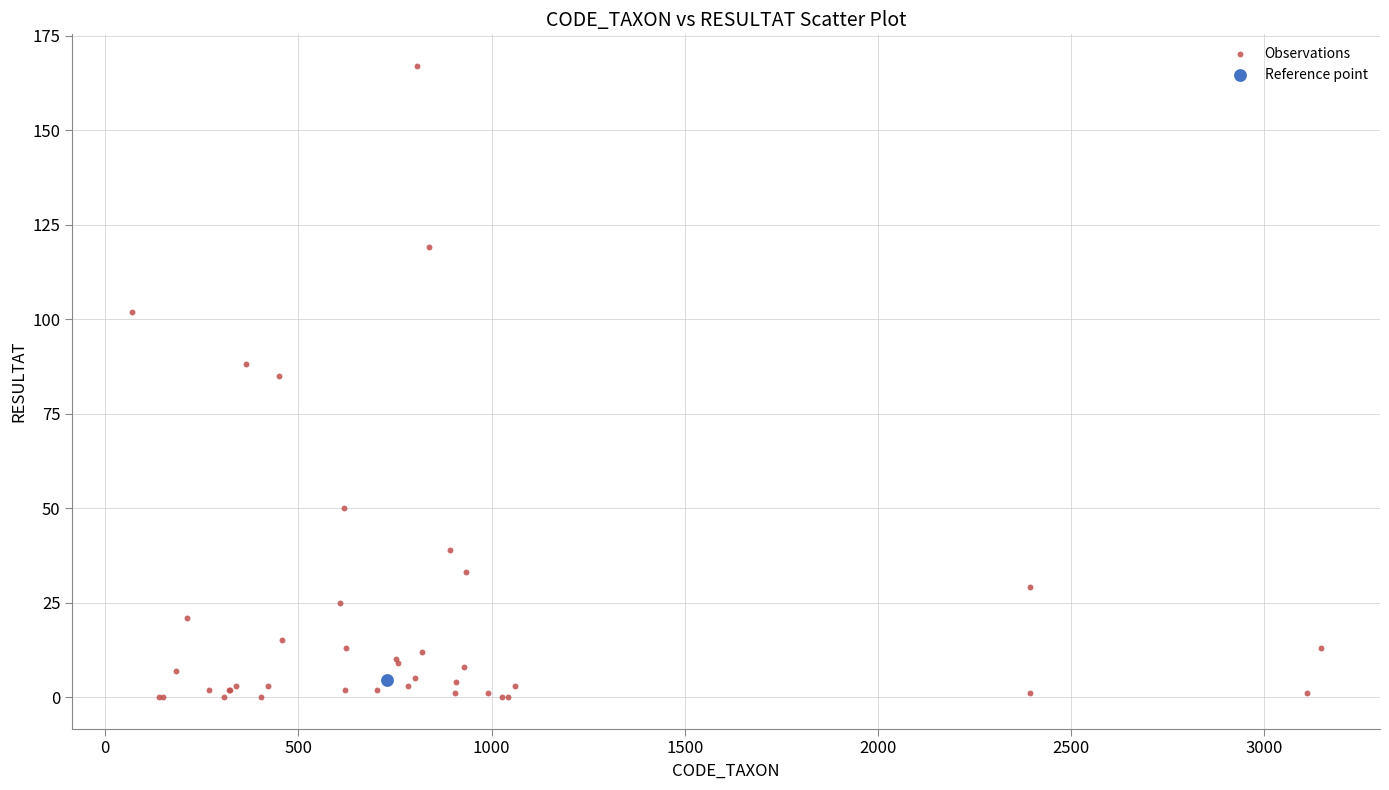

What are all the series names shown in the legend?

Observations, Reference point